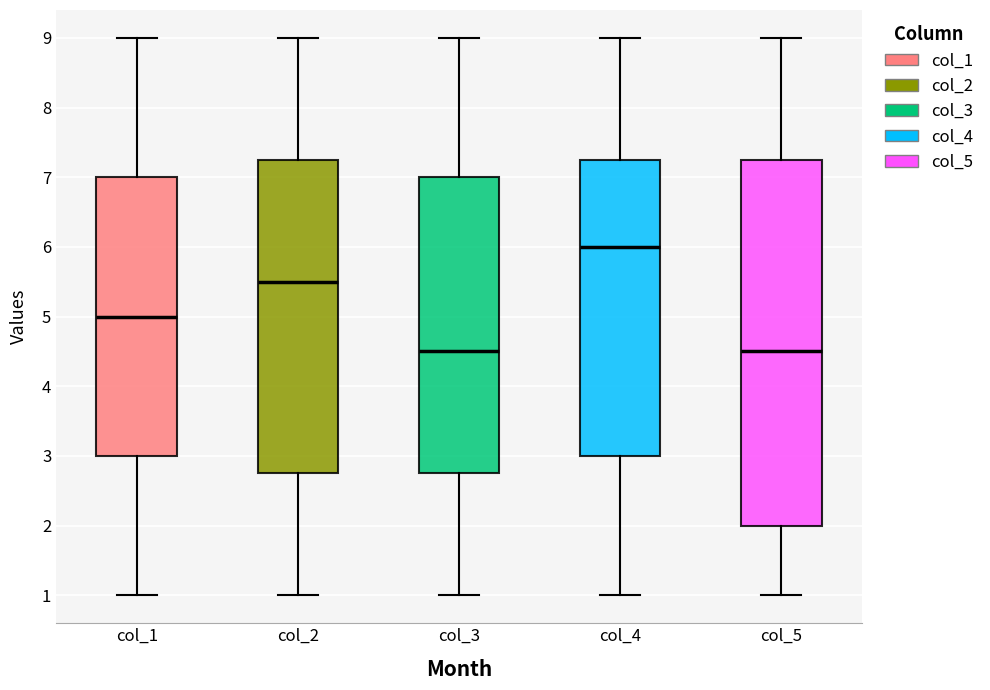

Reading left to right, read every box against the y-axis: the position of its median line, the range the box covers, and the ends of its whiskers. The values are not printed on the chart, so give them approximately, as read against the axis.

col_1: median 5.0, box 3.0 to 7.0, whiskers 1.0 to 9.0
col_2: median 5.5, box 2.8 to 7.3, whiskers 1.0 to 9.0
col_3: median 4.5, box 2.8 to 7.0, whiskers 1.0 to 9.0
col_4: median 6.0, box 3.0 to 7.3, whiskers 1.0 to 9.0
col_5: median 4.5, box 2.0 to 7.3, whiskers 1.0 to 9.0